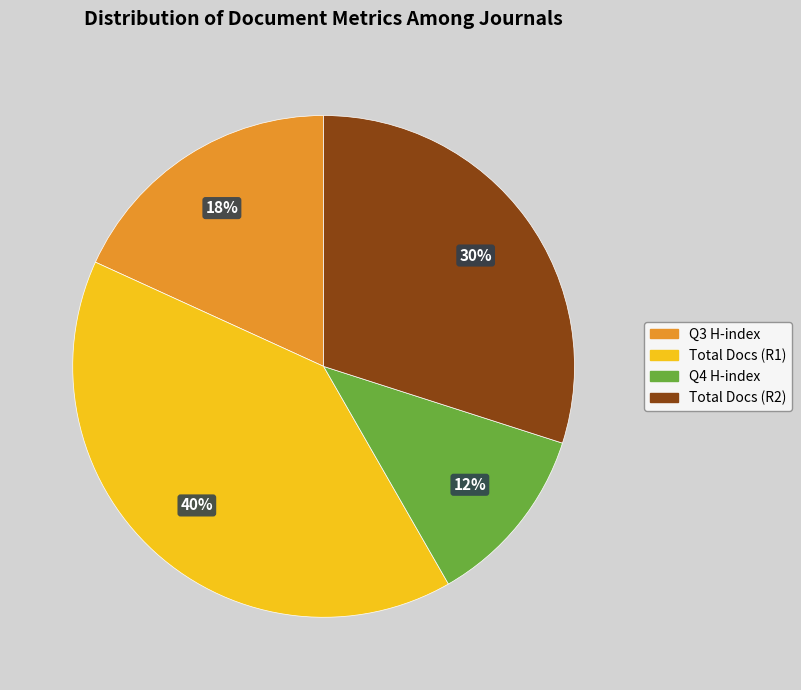

To the nearest percent, what is the difference between the largest and smallest slice percentages?

28%